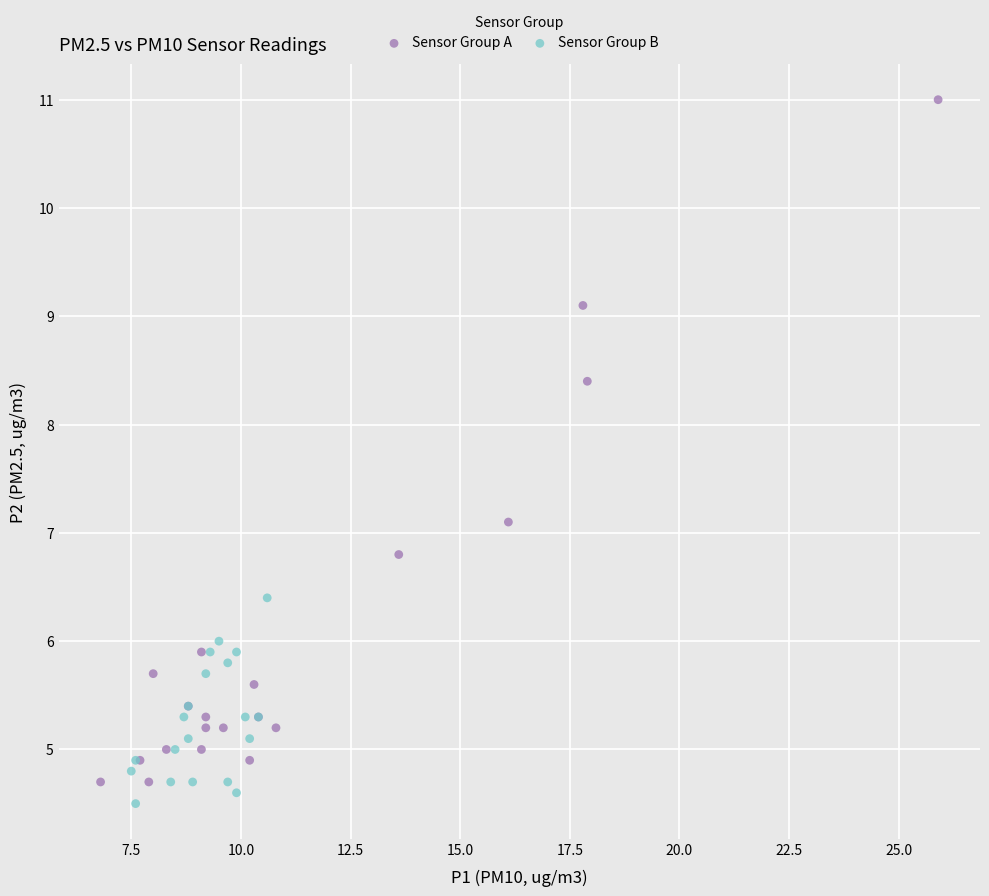

Which series has the largest Y range (max minus min)?

Sensor Group A